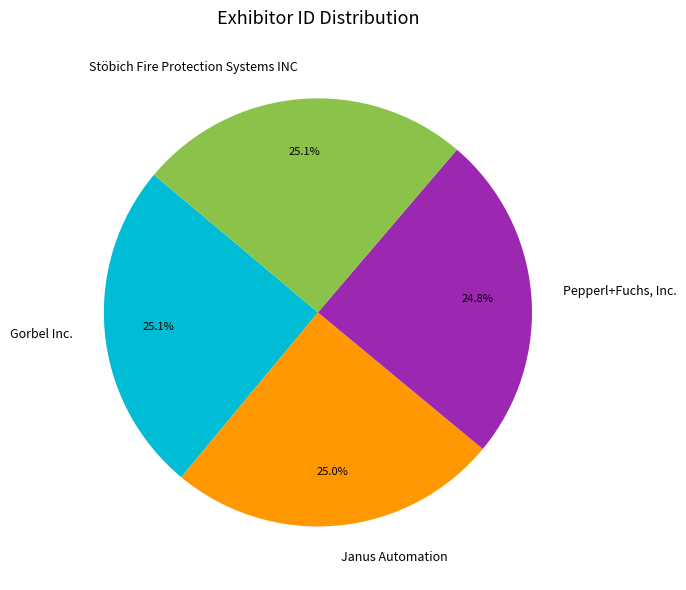

Is there any slice that represents more than half of the pie?

No